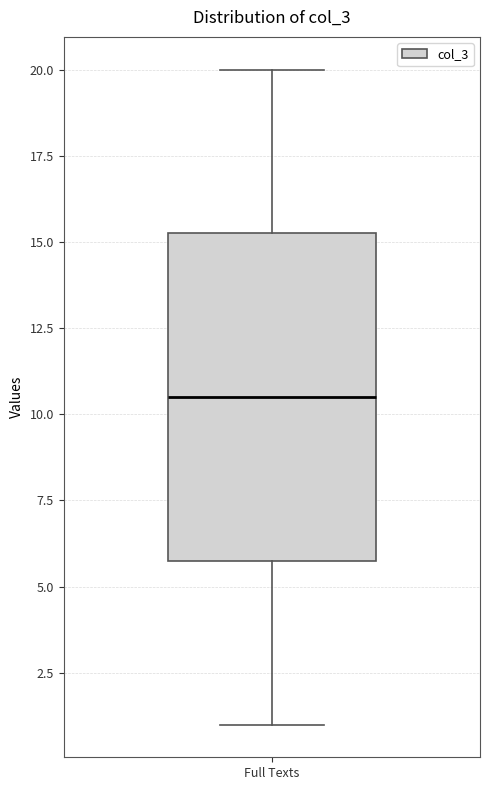

Read this box plot against the y-axis: the position of the median line, the range covered by the box, and the ends of both whiskers. The values are not printed on the chart, so give them approximately, as read against the axis.

median 10.5, box 6.0 to 15.5, whiskers 1.0 to 20.0